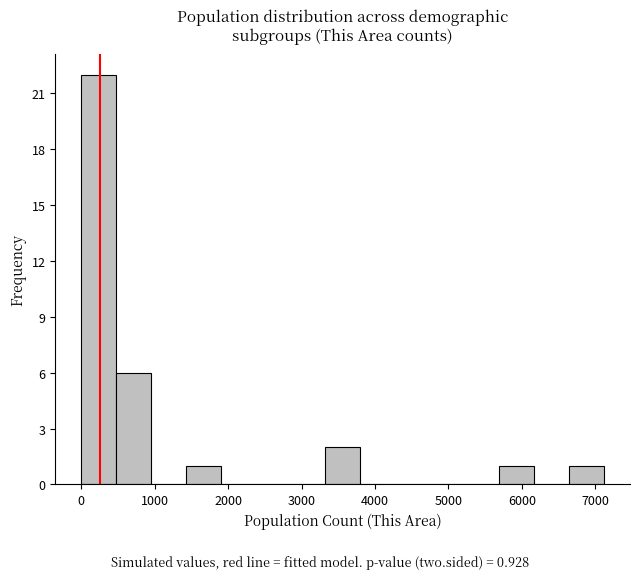

Reading left to right, list every bar in this chart as the range it spans on the x-axis followed by its height. Neither the bar edges nor the heights are printed on the chart, so give them approximately, as read against the axes.

0 to 500: 22
500 to 900: 6
900 to 1400: 0
1400 to 1900: 1
1900 to 2400: 0
2400 to 2800: 0
2800 to 3300: 0
3300 to 3800: 2
3800 to 4300: 0
4300 to 4700: 0
4700 to 5200: 0
5200 to 5700: 0
5700 to 6200: 1
6200 to 6600: 0
6600 to 7100: 1